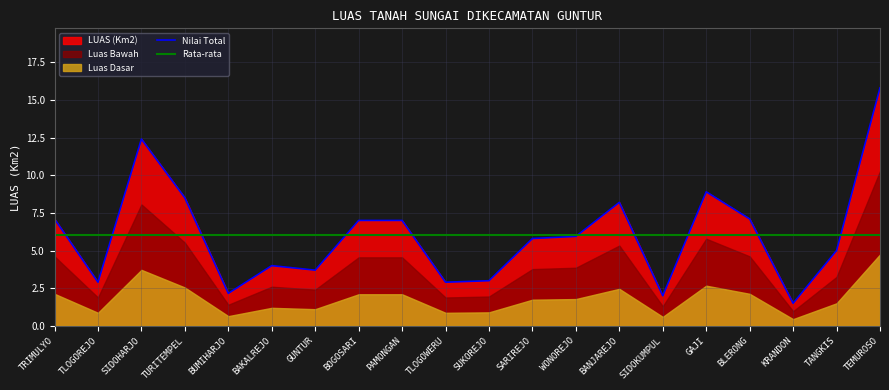

What is the difference between the second highest and minimum values in the Nilai Total series?

10.9